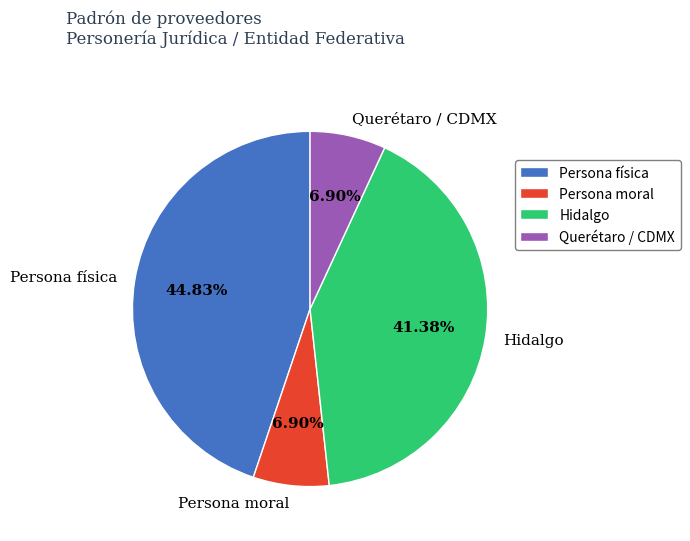

To the nearest percent, what is the average slice percentage?

25%